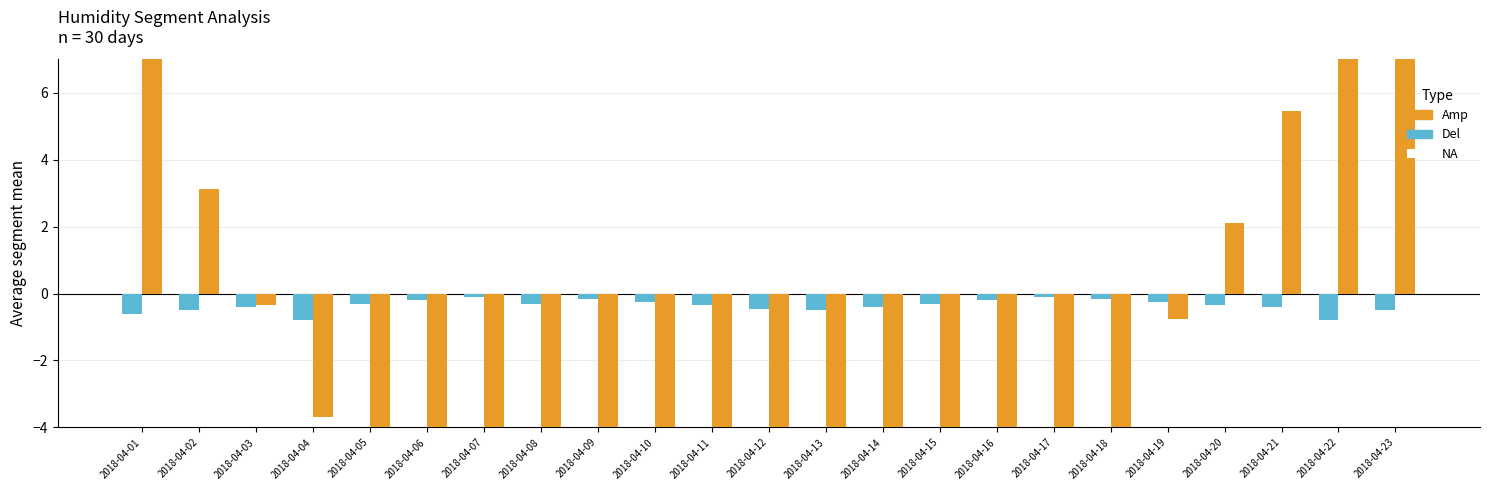

The Del series shows -0.5 at 2018-04-13. True or false?

True